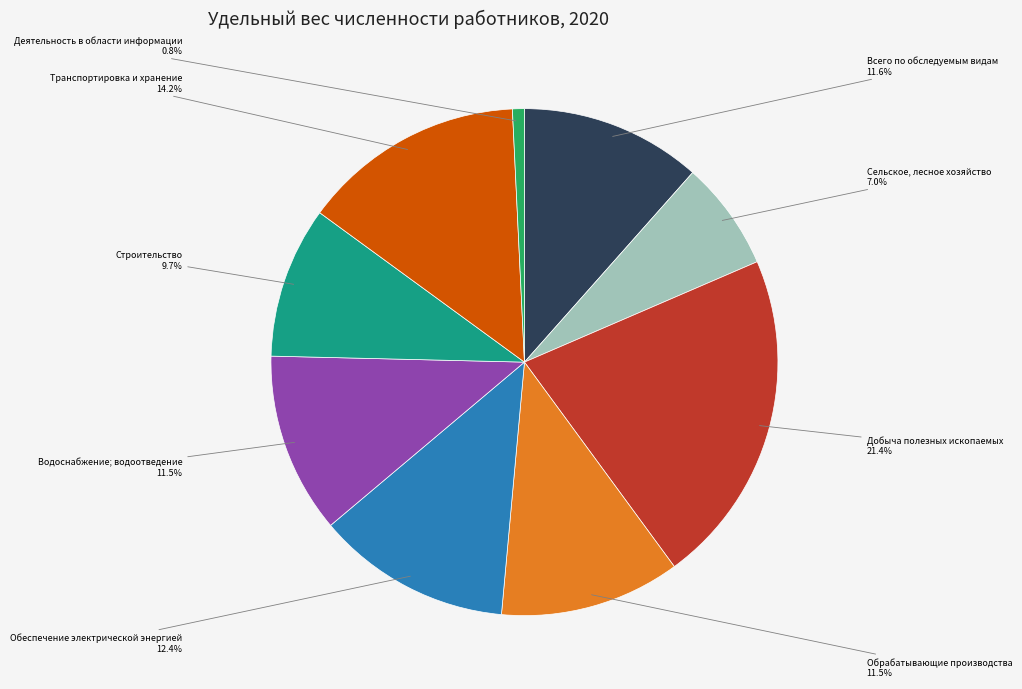

To the nearest percent, what is the average slice percentage?

11%